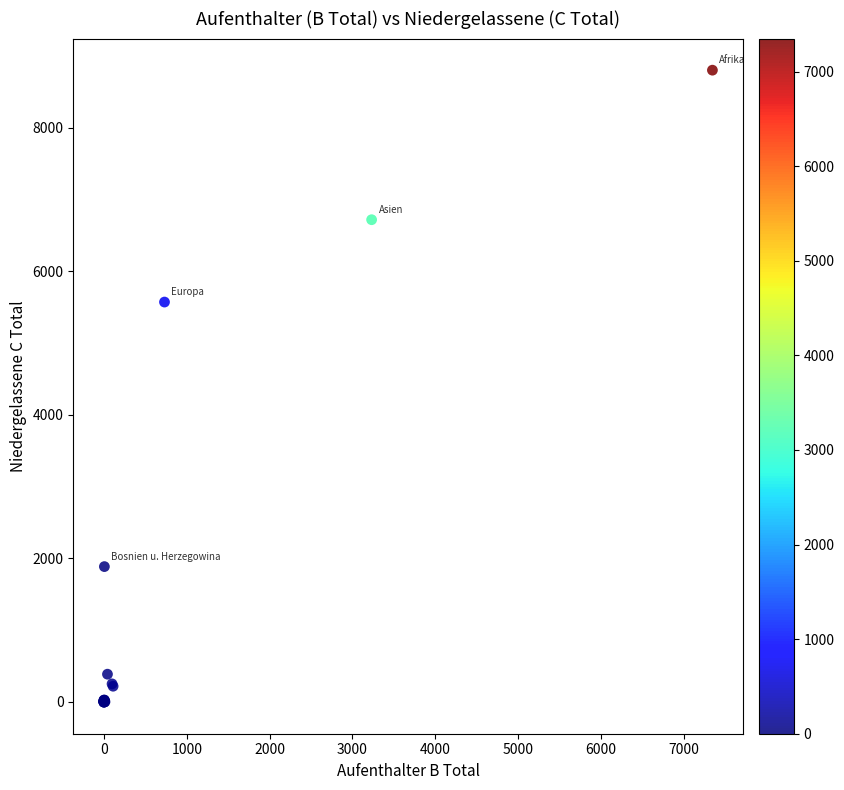

What Y value in the scatter plot is closest to 4398?

5570.7